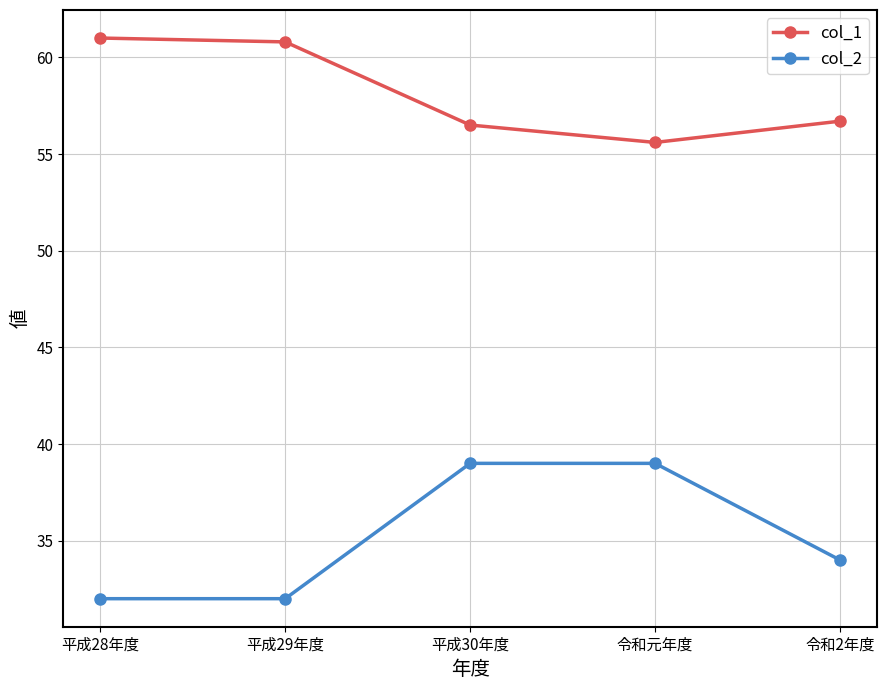

Count the number of categories in the chart.

5